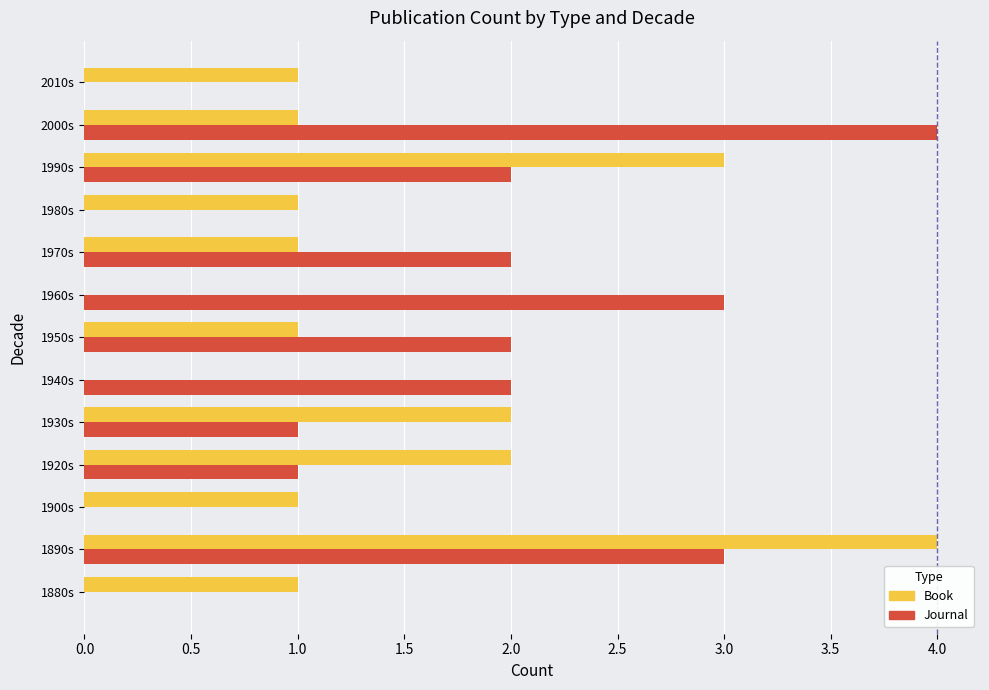

True or false: Book has a value of 1 at 1970s.

True